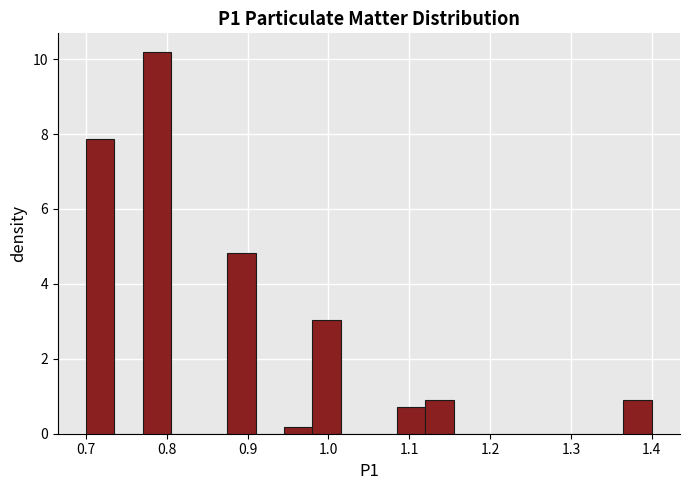

Read against the x-axis, roughly where is the centre of the tallest bar?

0.79